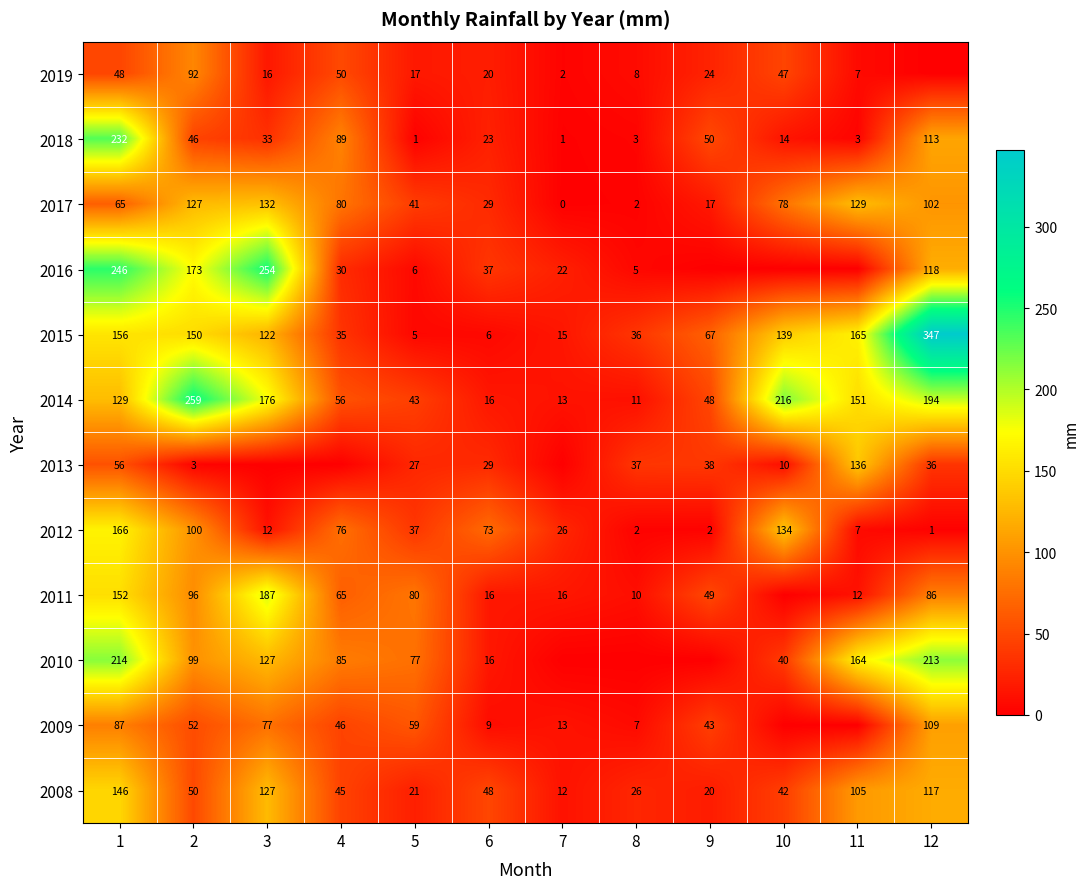

At 1, list the series in order from smallest to largest.

2019, 2013, 2017, 2009, 2014, 2008, 2011, 2015, 2012, 2010, 2018, 2016